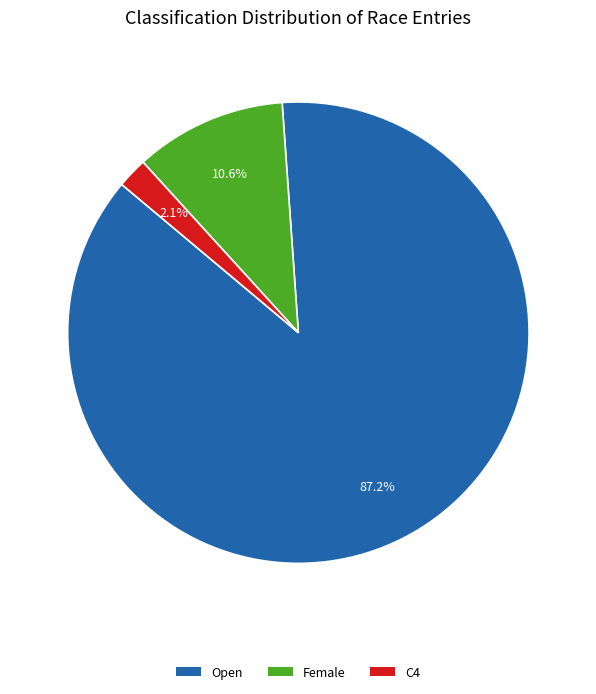

True or false: Female accounts for 19% of the total.

False